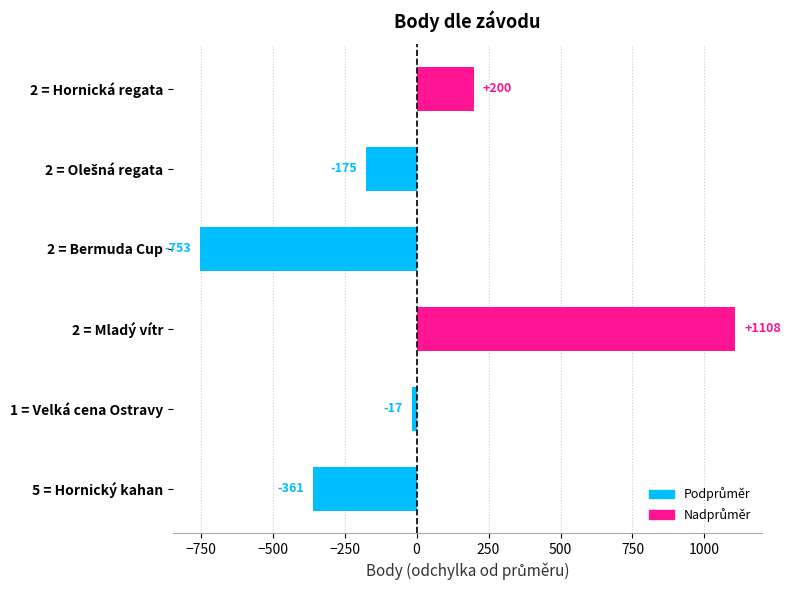

The chart shows a value of -361.3 at 5 = Hornický kahan. True or false?

True